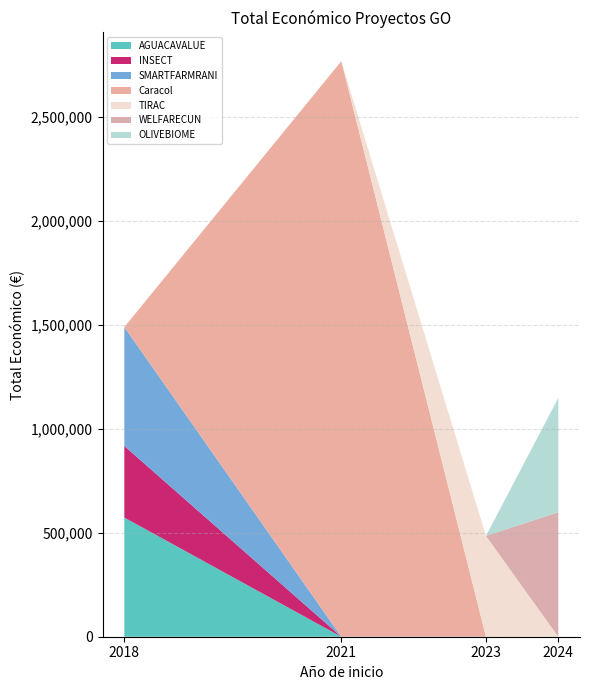

At which category is the sum across all series the highest?

2021